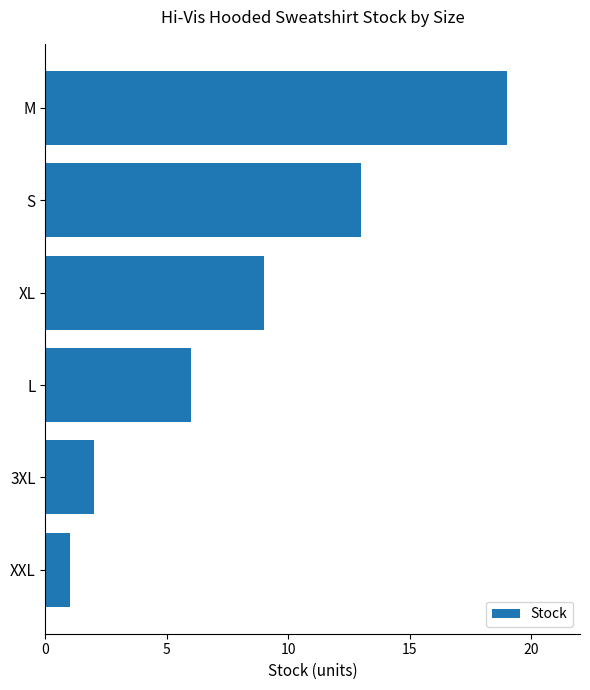

Rank the categories by value from highest to lowest.

M, S, XL, L, 3XL, XXL